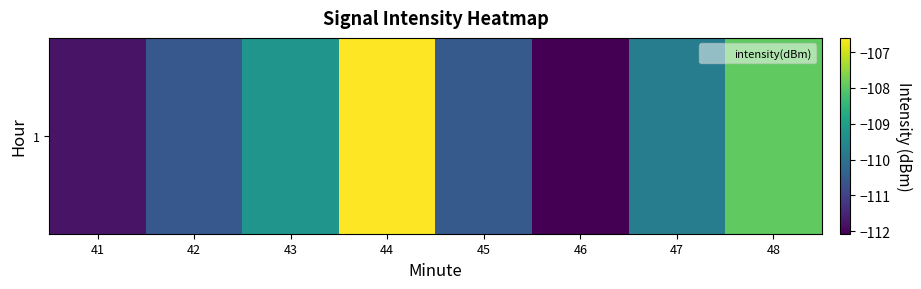

At which label does the data first exceed -109?

44